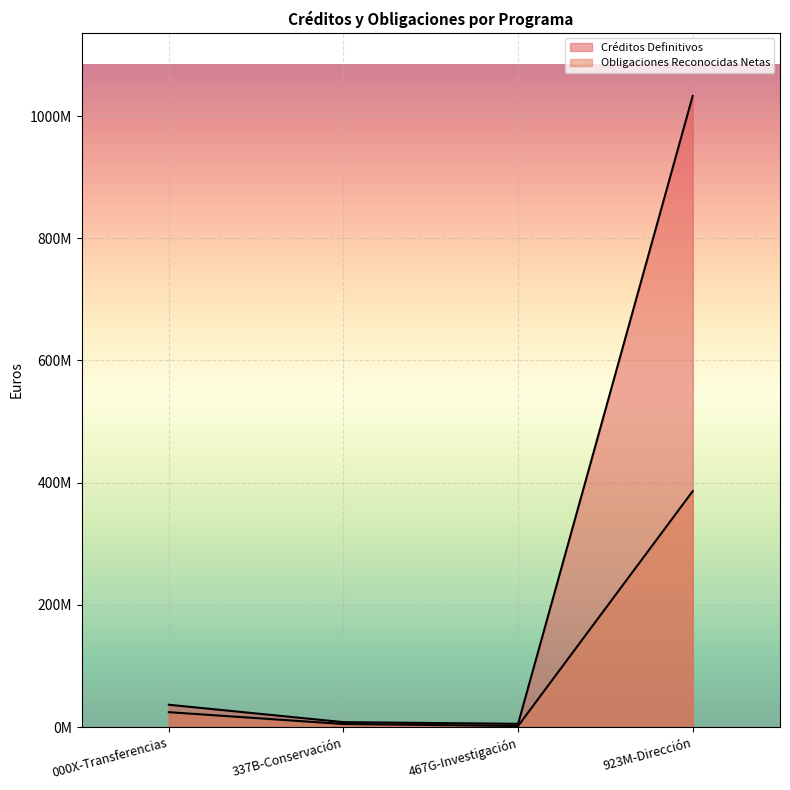

How many categories are shown in the chart?

4